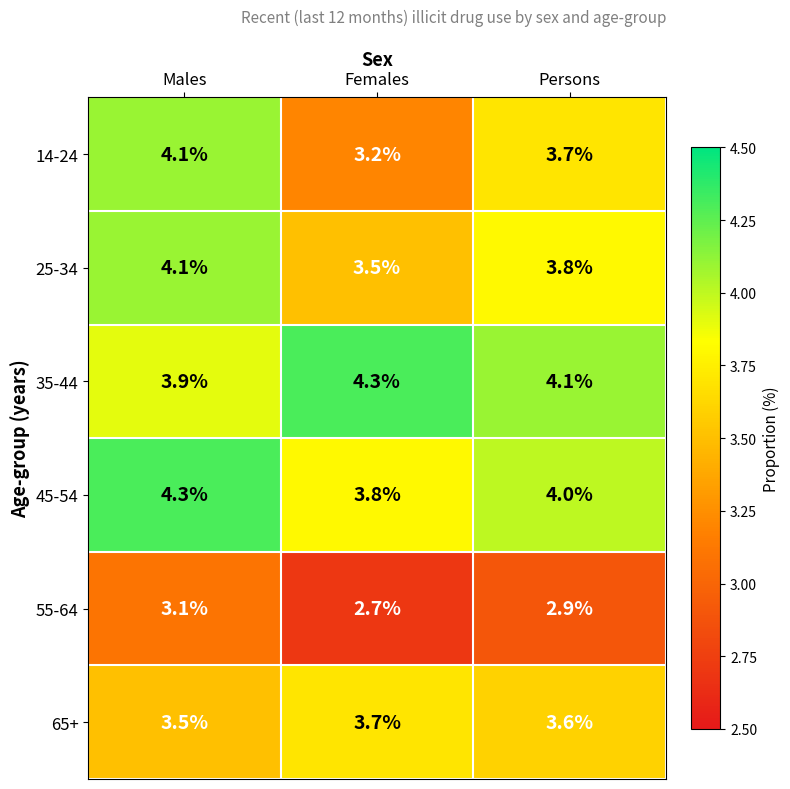

Which series has the largest total across all categories?

35-44